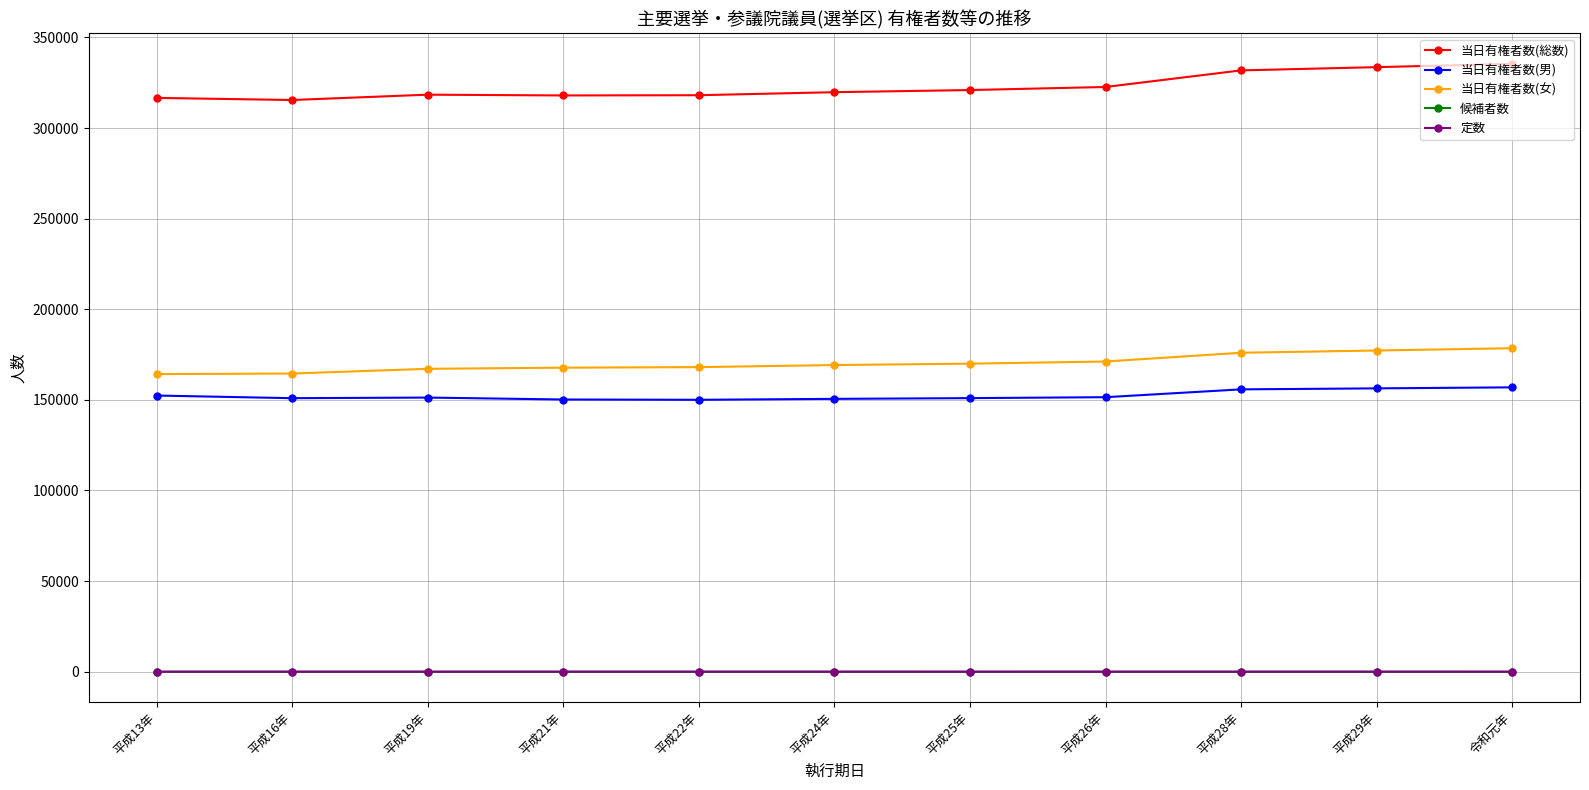

What is the minimum value for 当日有権者数(総数)?

315467